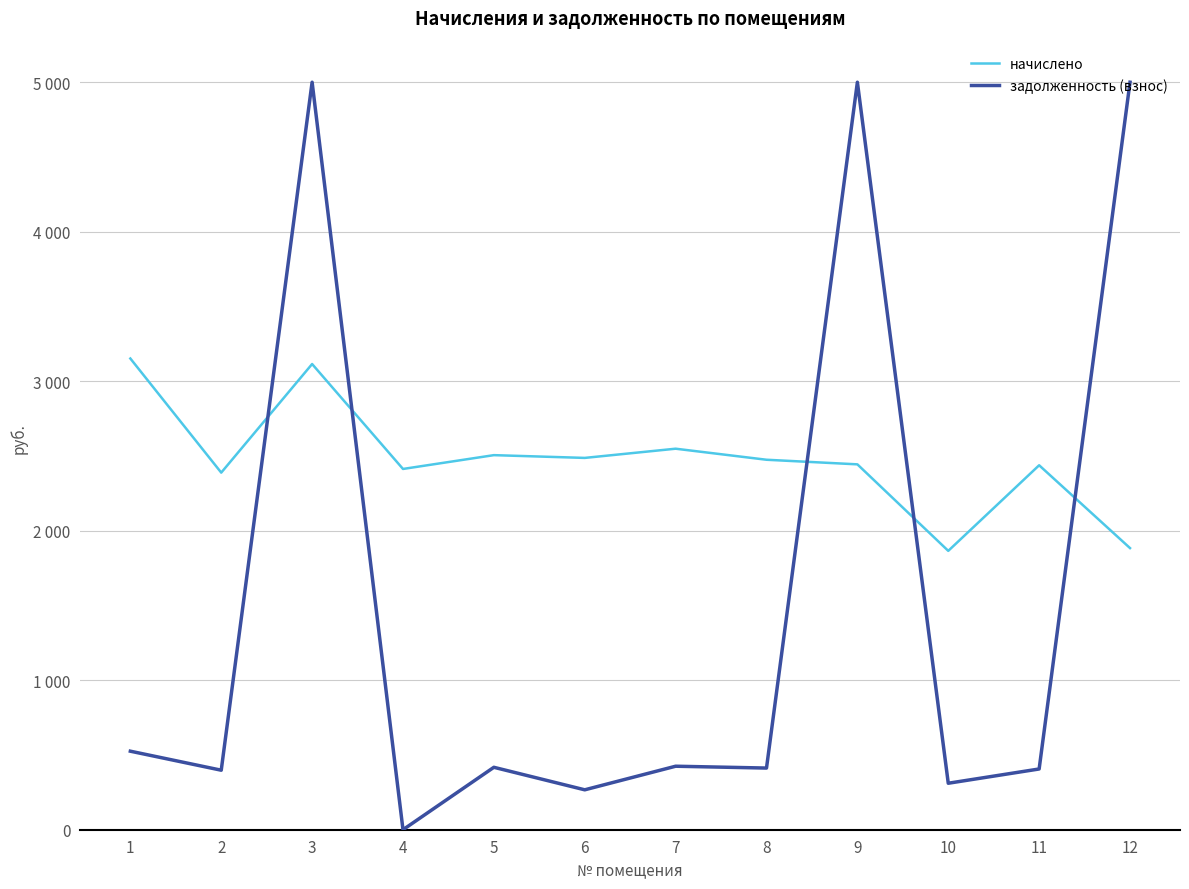

What is the sum of all задолженность (взнос) values?

18162.3